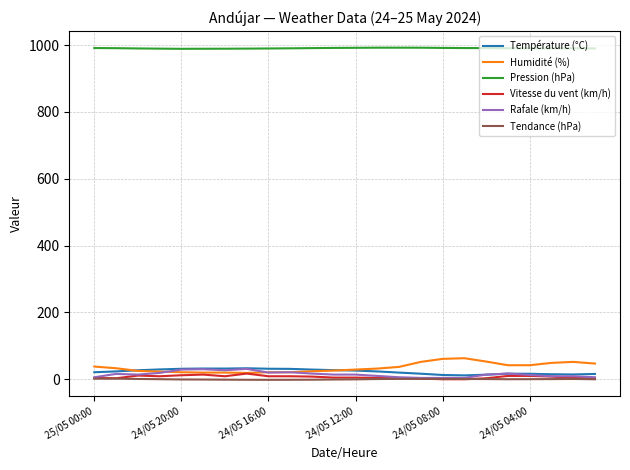

Which series has the largest total across all categories?

Pression (hPa)